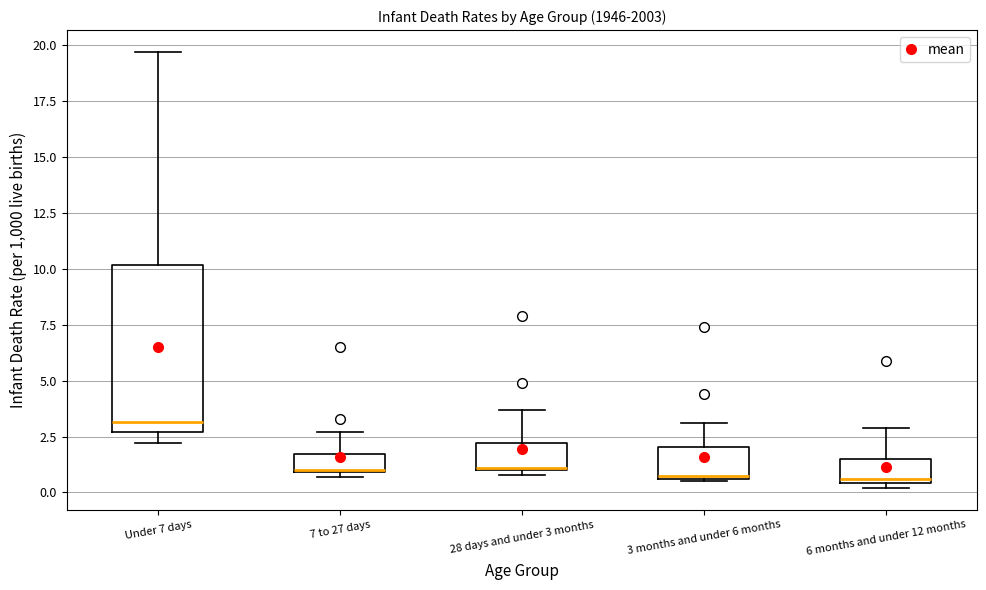

Reading left to right, read every box against the y-axis: the position of its median line, the range the box covers, and the ends of its whiskers. The values are not printed on the chart, so give them approximately, as read against the axis.

Under 7 days: median 3.0, box 2.5 to 10.0, whiskers 2.0 to 19.5
7 to 27 days: median 1.0, box 1.0 to 1.5, whiskers 0.5 to 2.5
28 days and under 3 months: median 1.0, box 1.0 to 2.0, whiskers 1.0 (just below the box's lower edge) to 3.5
3 months and under 6 months: median 1.0, box 0.5 to 2.0, whiskers 0.5 to 3.0
6 months and under 12 months: median 0.5 (just above the box's lower edge), box 0.5 to 1.5, whiskers 0.0 to 3.0